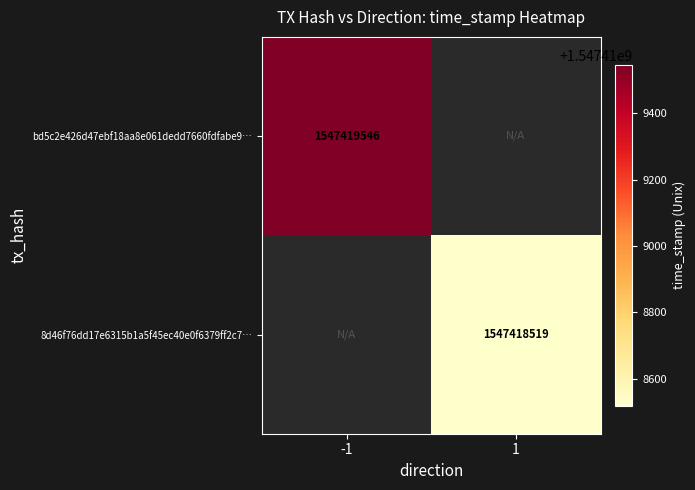

True or false: bd5c2e426d47ebf18aa8e061dedd7660fdfabe9 has a value of 2301238073 at time_stamp.

False